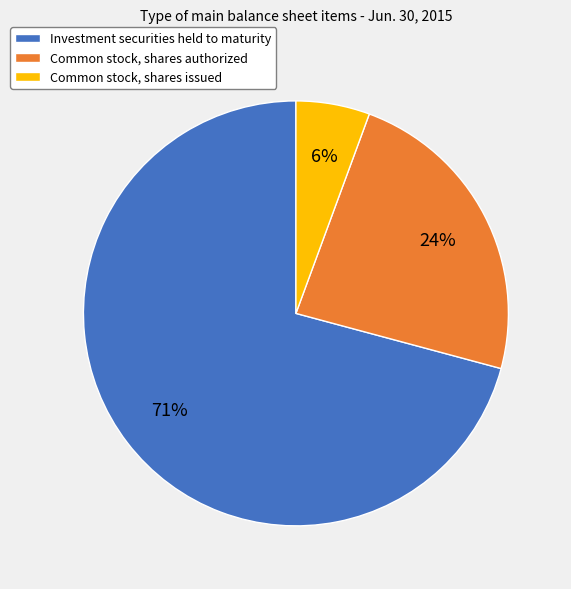

The Common stock, shares issued slice represents 6% of the pie. True or false?

True